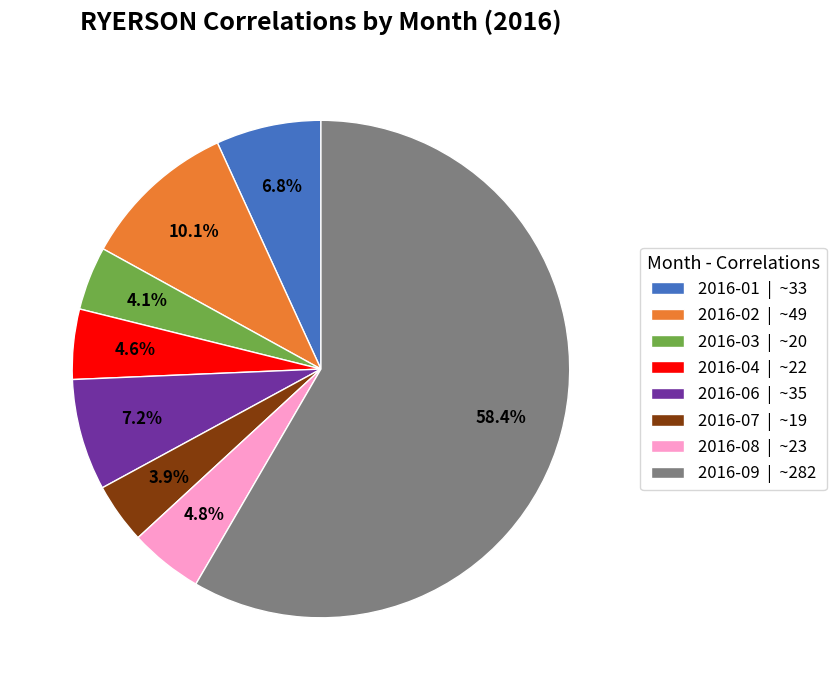

Is 2016-09 | ~282 the majority of the pie?

Yes